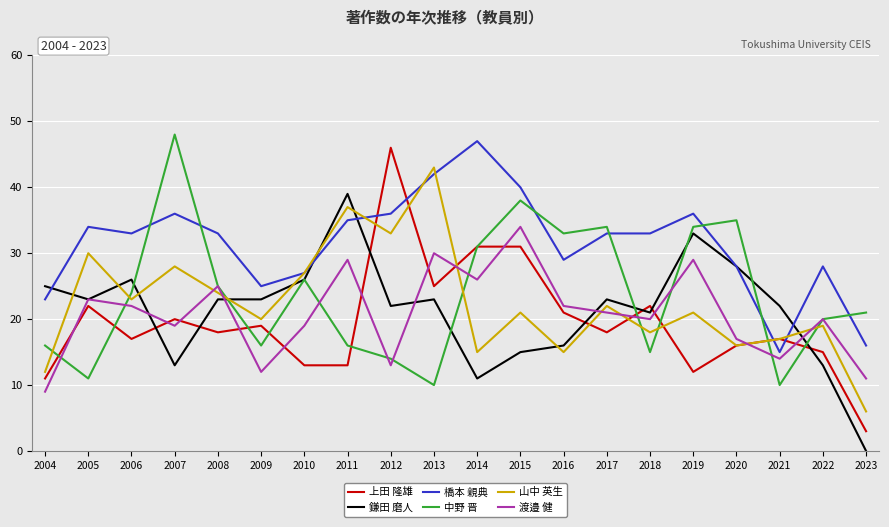

Reading right to left, what are all the values shown in this chart?

上田 隆雄: 3	15	17	16	12	22	18	21	31	31	25	46	13	13	19	18	20	17	22	11
鎌田 磨人: 0	13	22	28	33	21	23	16	15	11	23	22	39	26	23	23	13	26	23	25
橋本 親典: 16	28	15	28	36	33	33	29	40	47	42	36	35	27	25	33	36	33	34	23
中野 晋: 21	20	10	35	34	15	34	33	38	31	10	14	16	26	16	25	48	24	11	16
山中 英生: 6	19	17	16	21	18	22	15	21	15	43	33	37	27	20	24	28	23	30	12
渡邉 健: 11	20	14	17	29	20	21	22	34	26	30	13	29	19	12	25	19	22	23	9